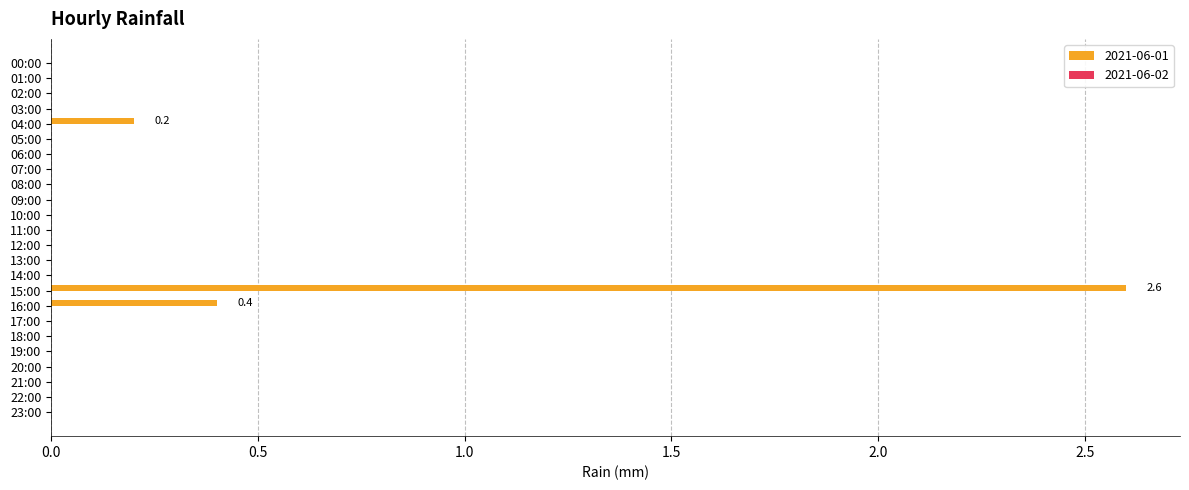

At which category does the chart reach its peak across all series?

15:00